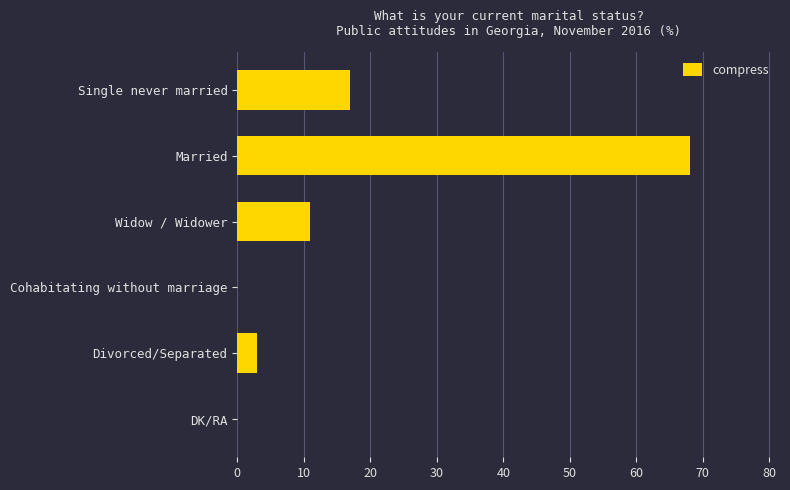

At which category does the chart reach its peak across all series?

Married